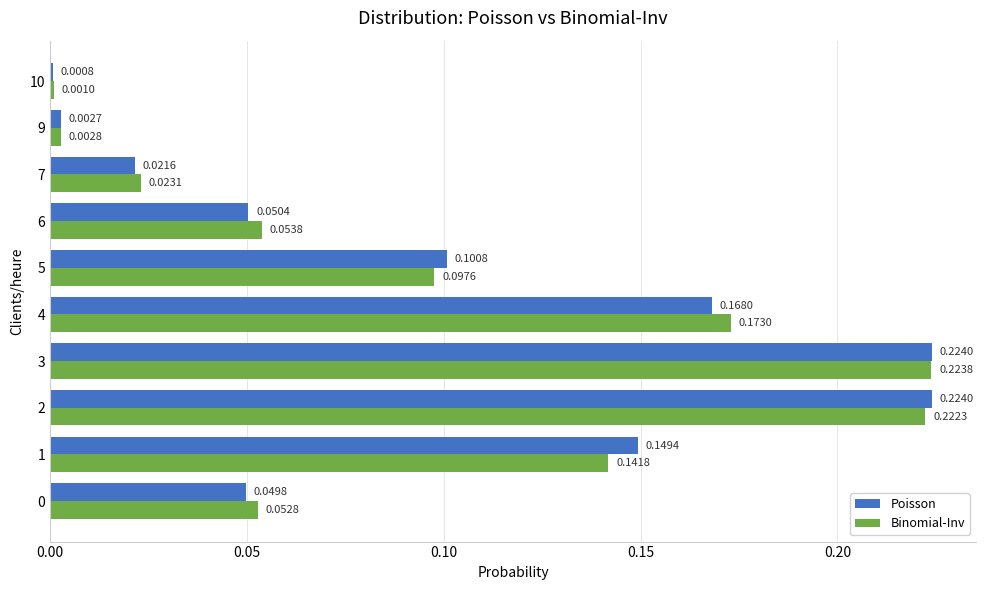

At how many categories does at least one series exceed 0?

10